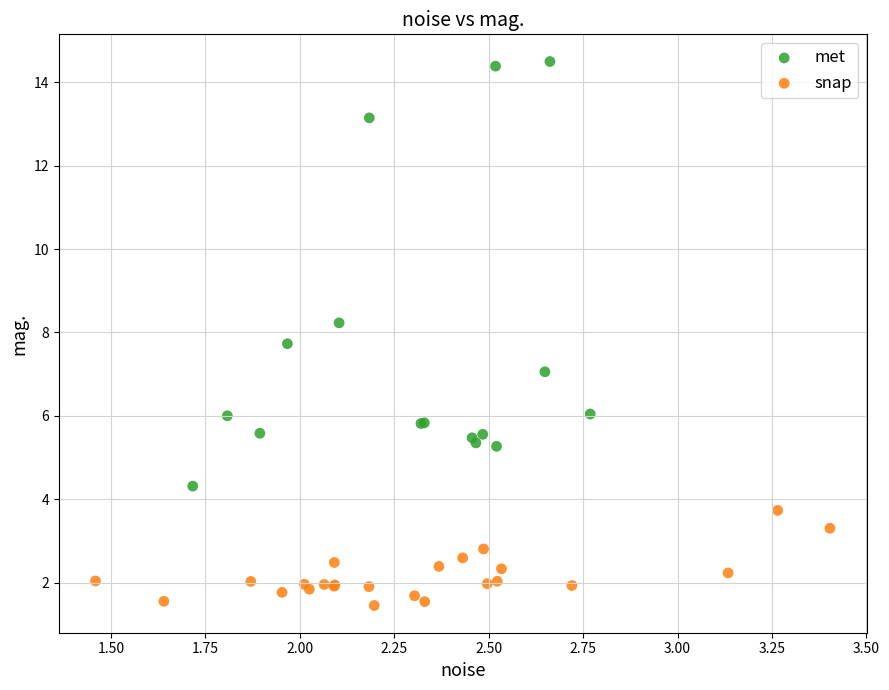

What are all the series names shown in the legend?

met, snap